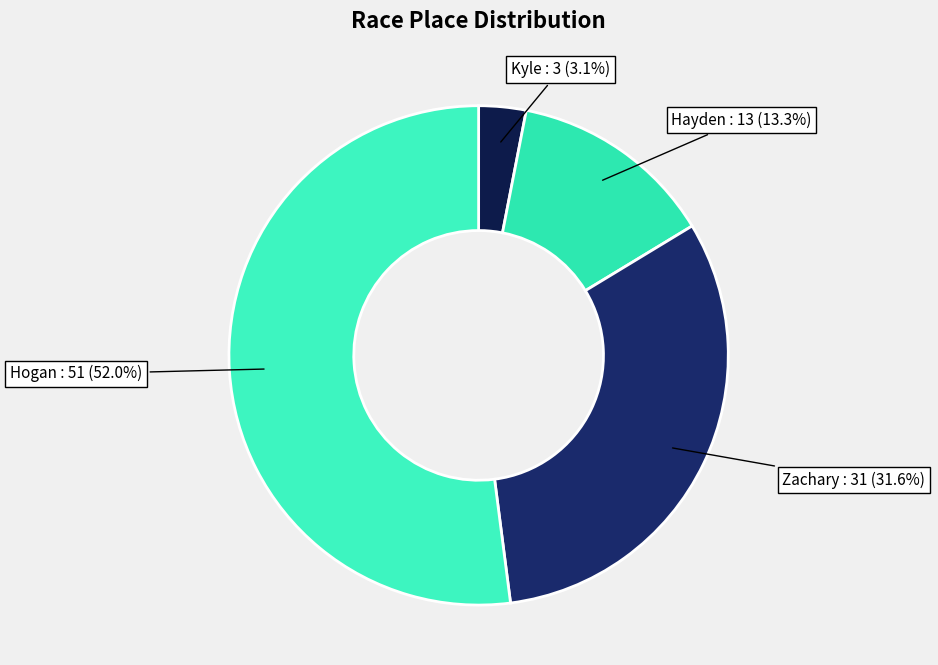

What percentage is the Hayden slice, to the nearest percent?

13%